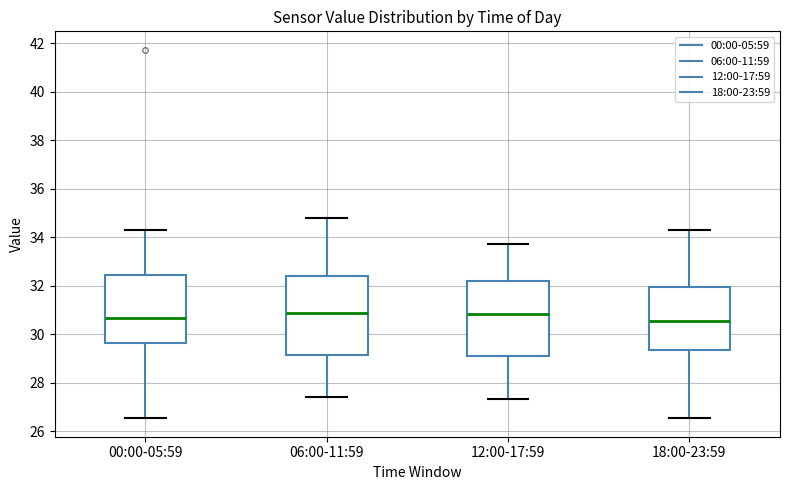

Where does the upper whisker of the box for 06:00-11:59 end on the y-axis? The values are not printed on the chart, so give them approximately, as read against the axis.

34.8